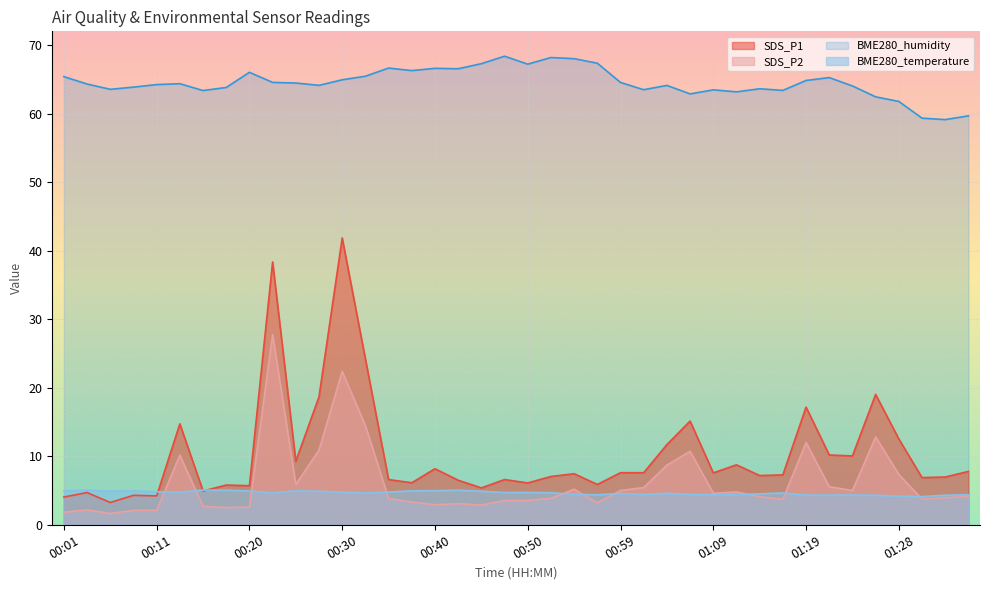

What is the sum of the SDS_P1 values at 00:03 and 00:47?

11.3